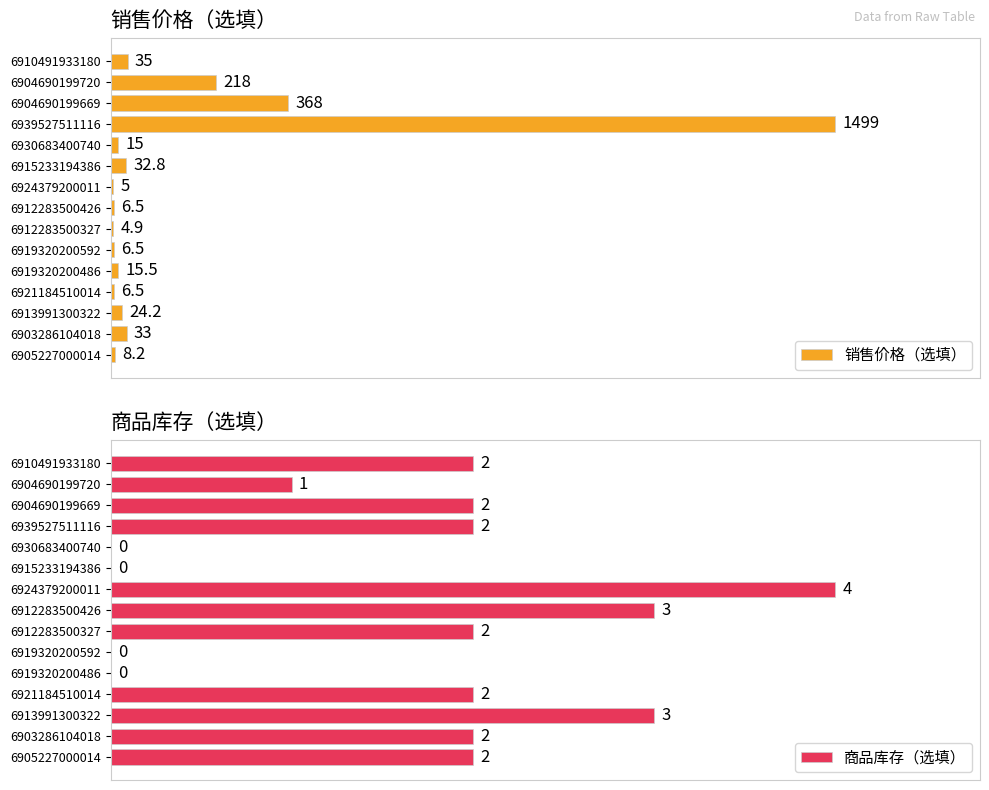

Which series has the widest spread of values?

商品库存（选填）